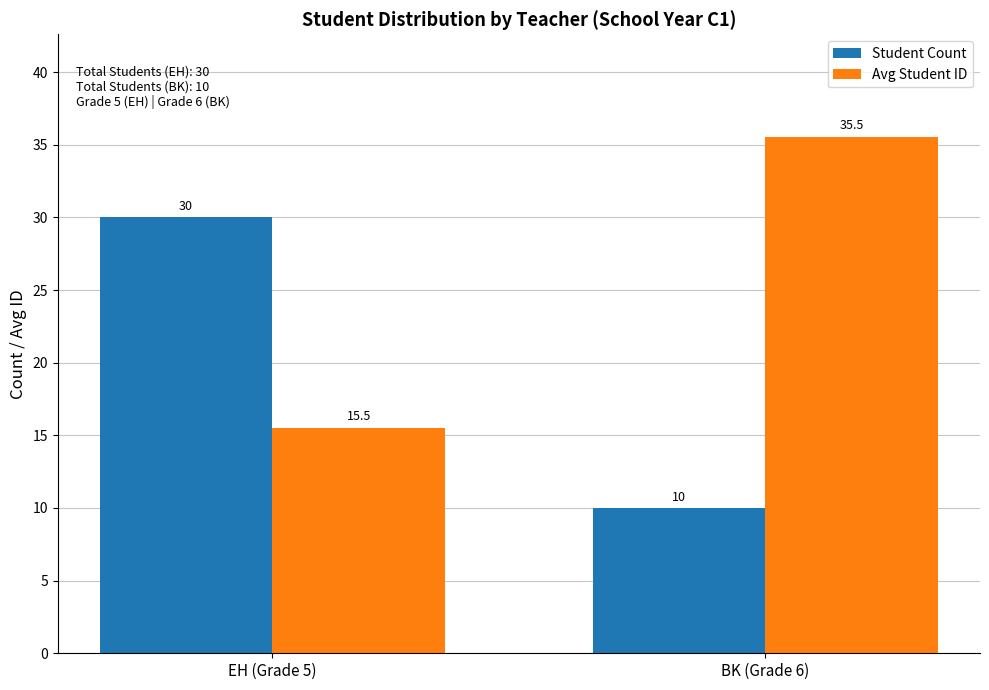

What is the label of the 1st bar from the left?

EH (Grade 5)